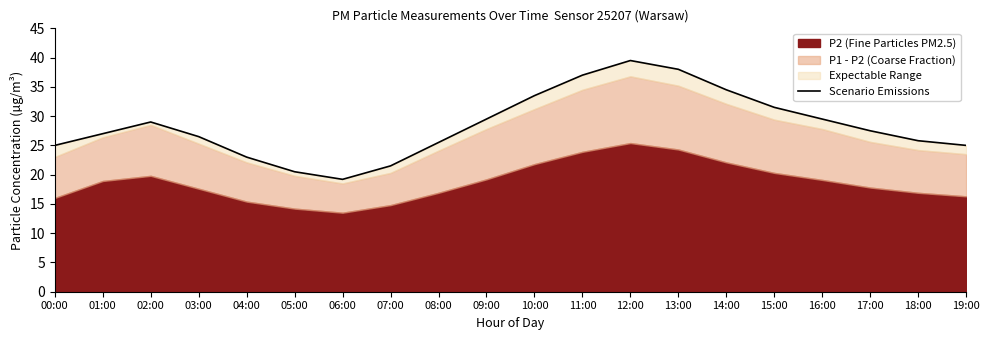

Reading left to right, list all the values displayed in this chart.

00:00=25.0	01:00=27.0	02:00=29.0	03:00=26.5	04:00=23.0	05:00=20.5	06:00=19.2	07:00=21.5	08:00=25.5	09:00=29.5	10:00=33.5	11:00=37.0	12:00=39.5	13:00=38.0	14:00=34.5	15:00=31.5	16:00=29.5	17:00=27.5	18:00=25.8	19:00=25.0